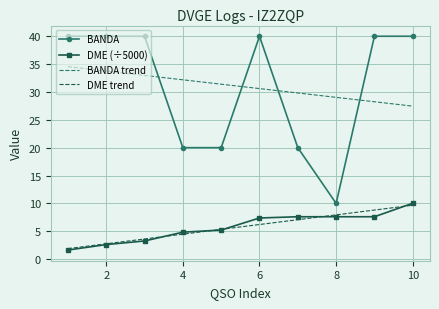

Which series has the largest range (max minus min)?

BANDA